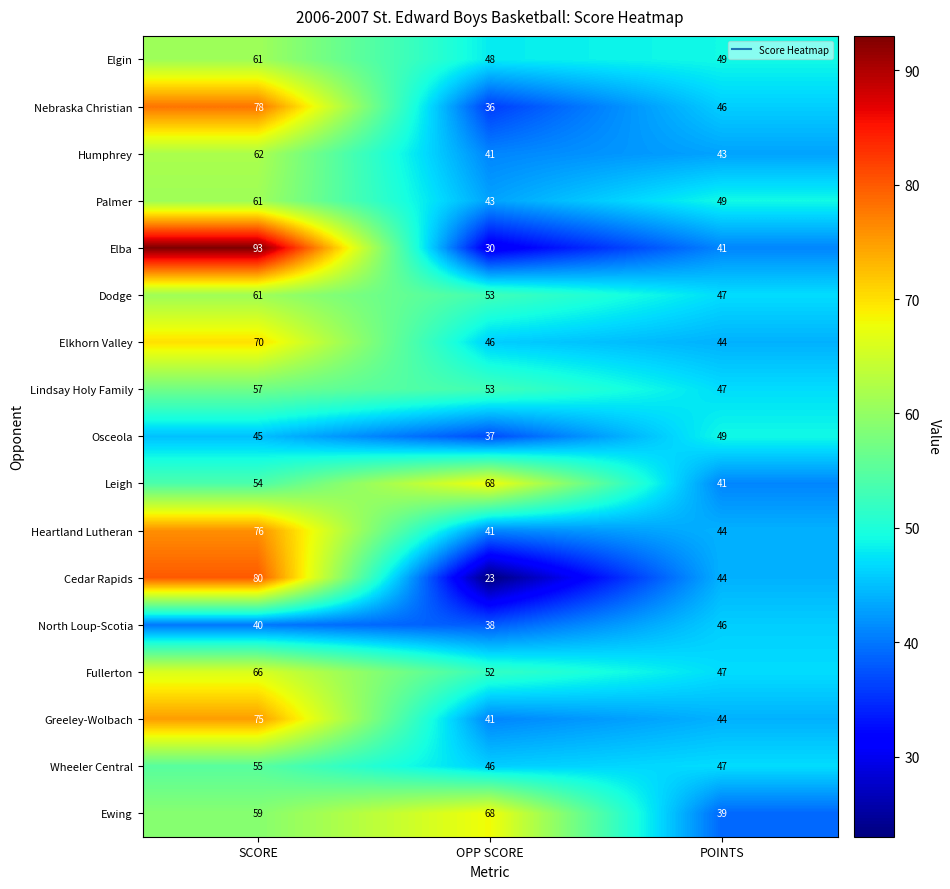

Where does the Nebraska Christian series first go above 46?

SCORE